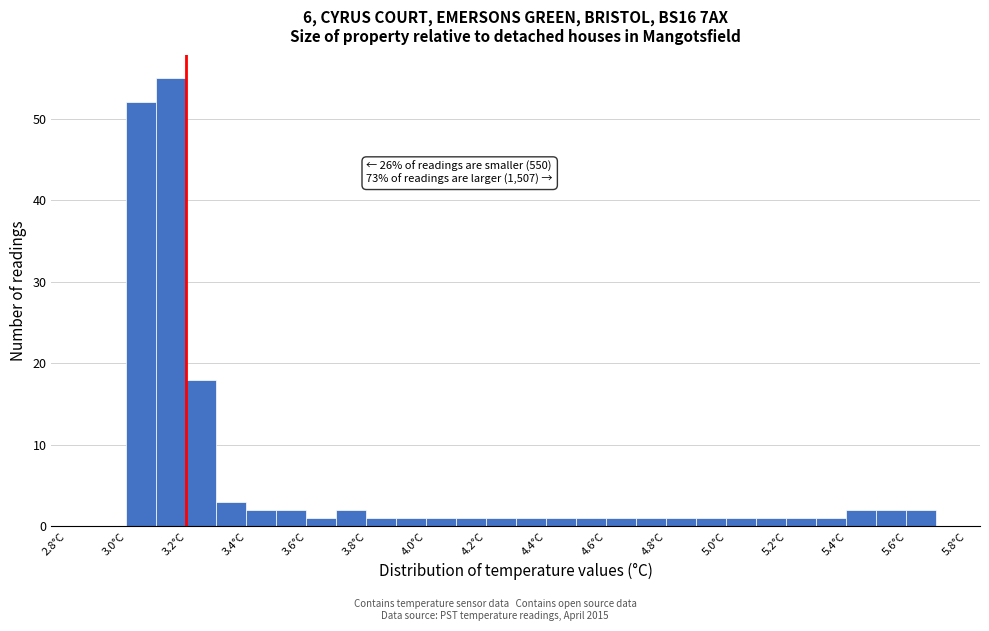

Over which range of the x-axis is the bar tallest?

3.1 to 3.2